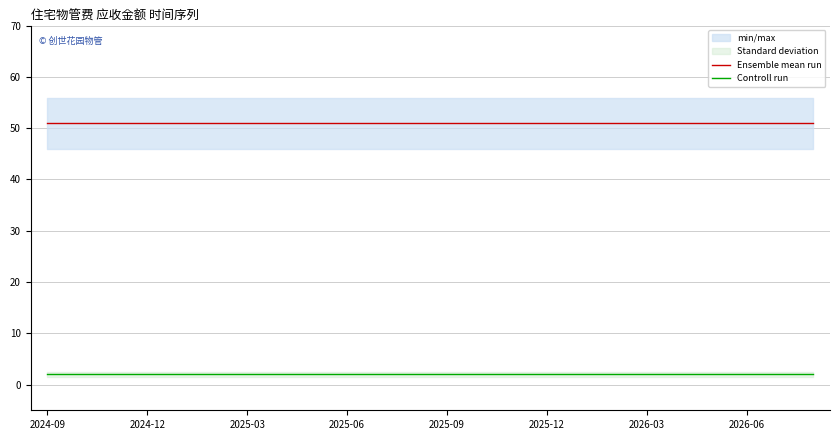

True or false: Controll run and Ensemble mean run intersect in this chart.

False